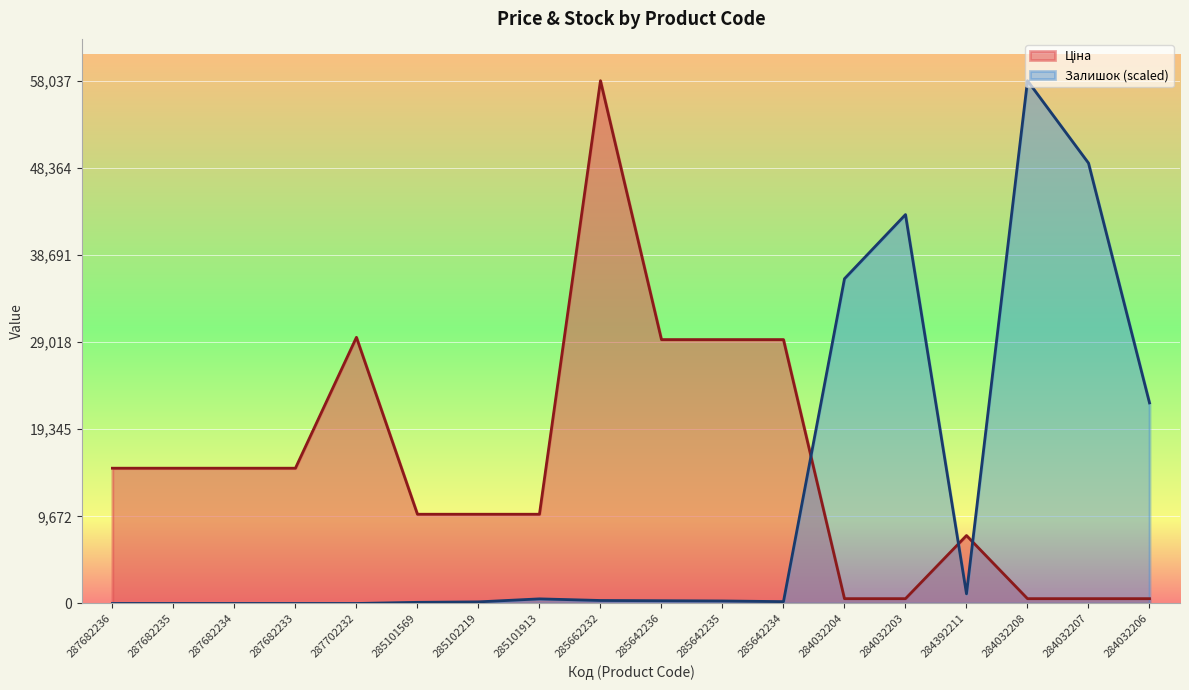

The value of Ціна at 287682233 is 15019.2. True or false?

True